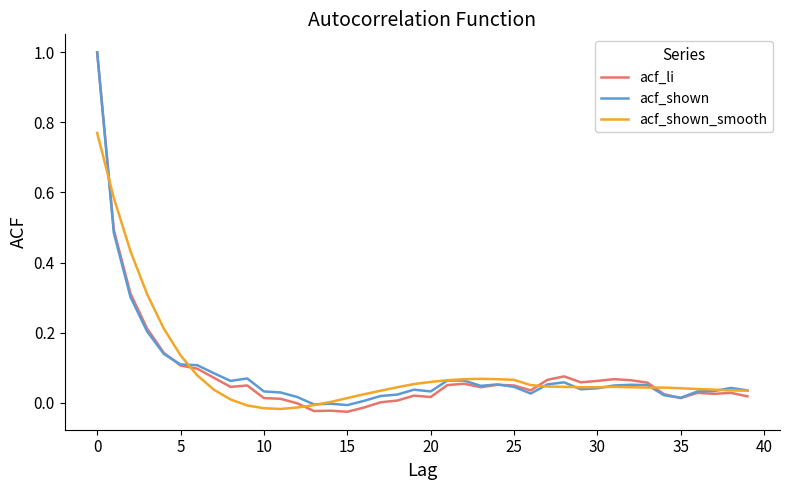

What is the greatest value displayed?

1.0